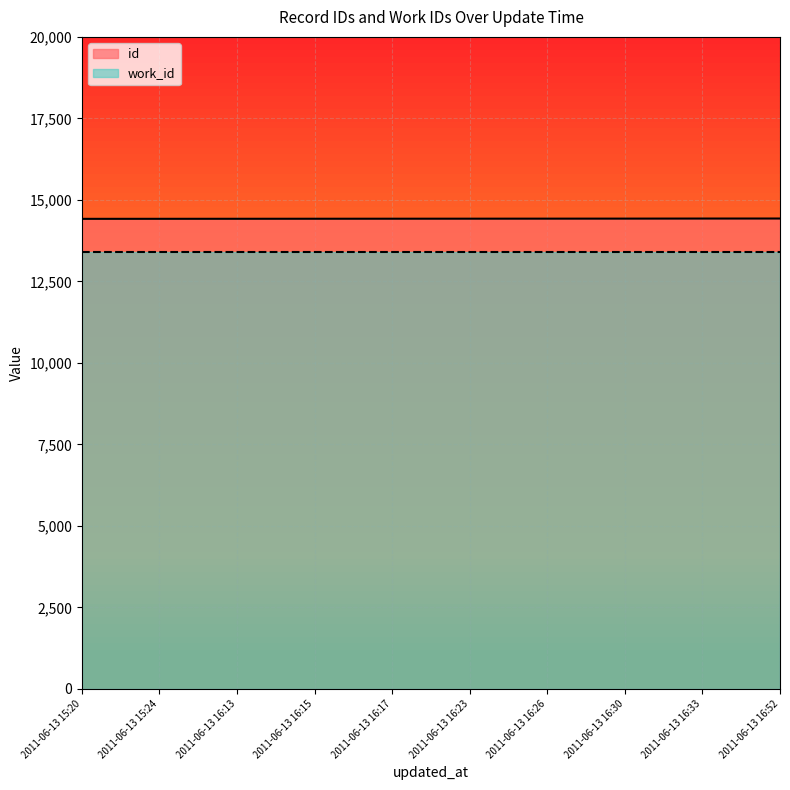

What is the sum of all values?

144227